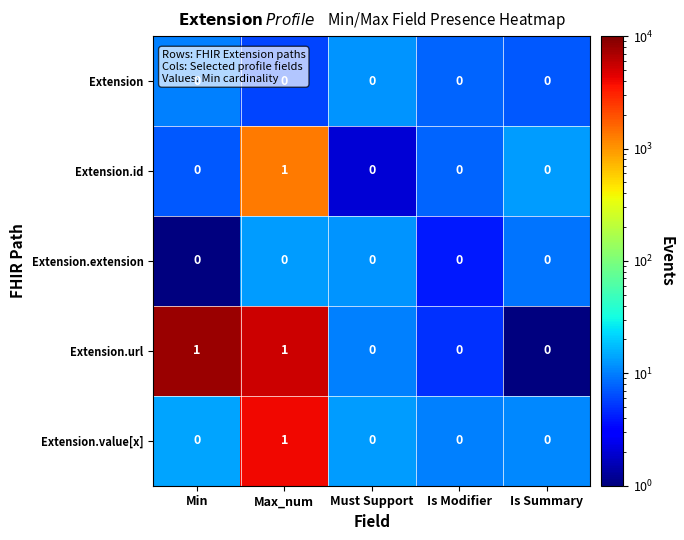

At which category is the sum across all series the highest?

Max_num